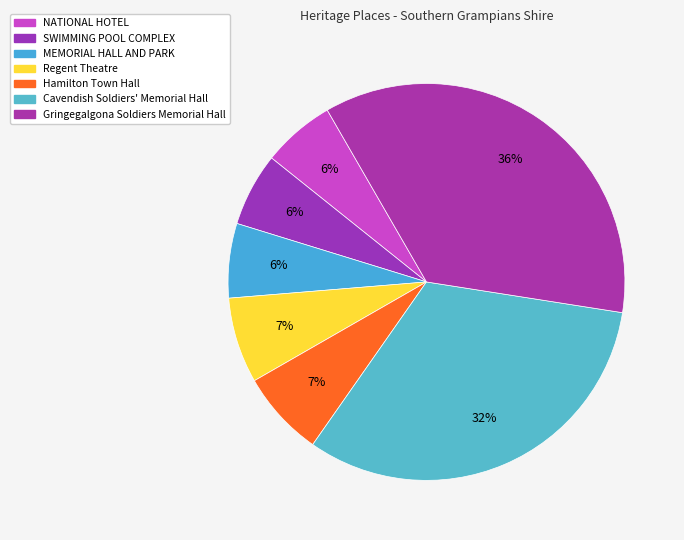

What is the largest slice in the pie chart?

Gringegalgona Soldiers Memorial Hall